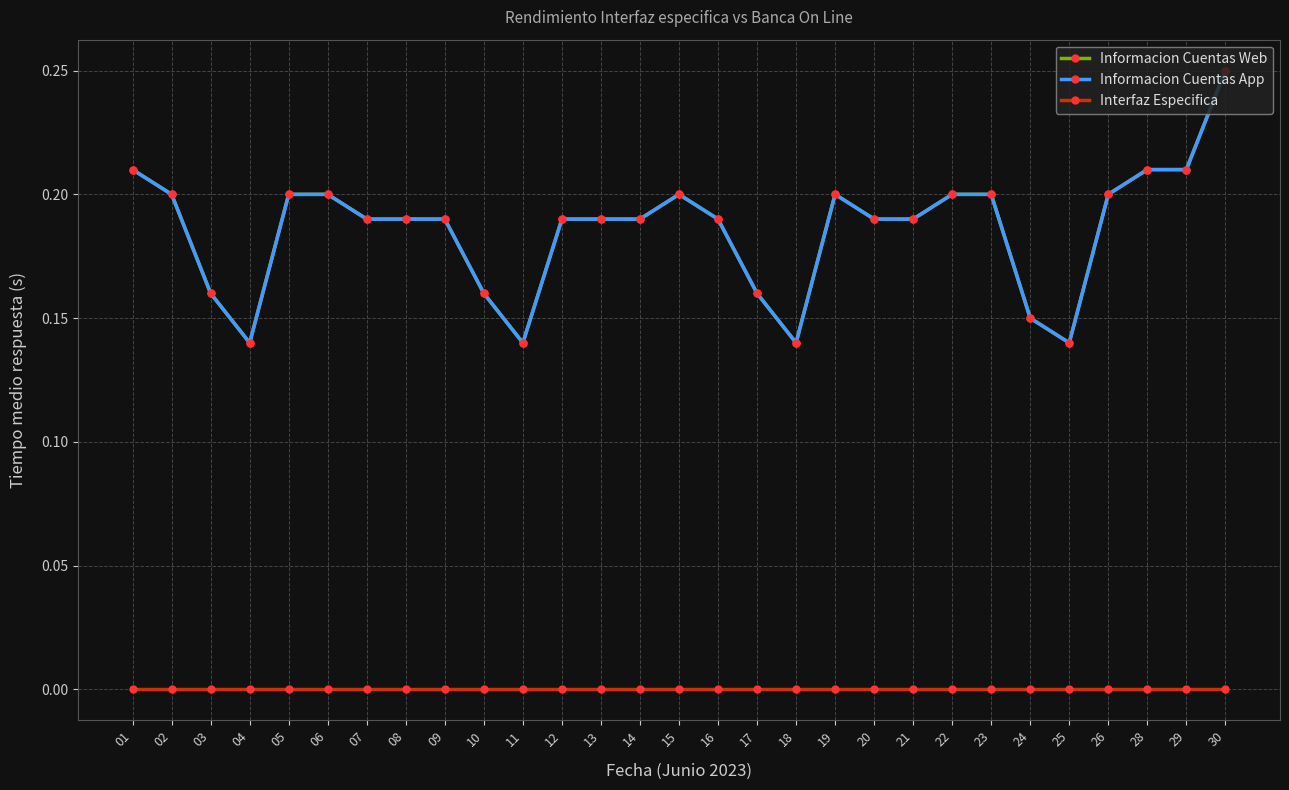

What is the value of the Informacion Cuentas App point at the 8th from the left?

0.2